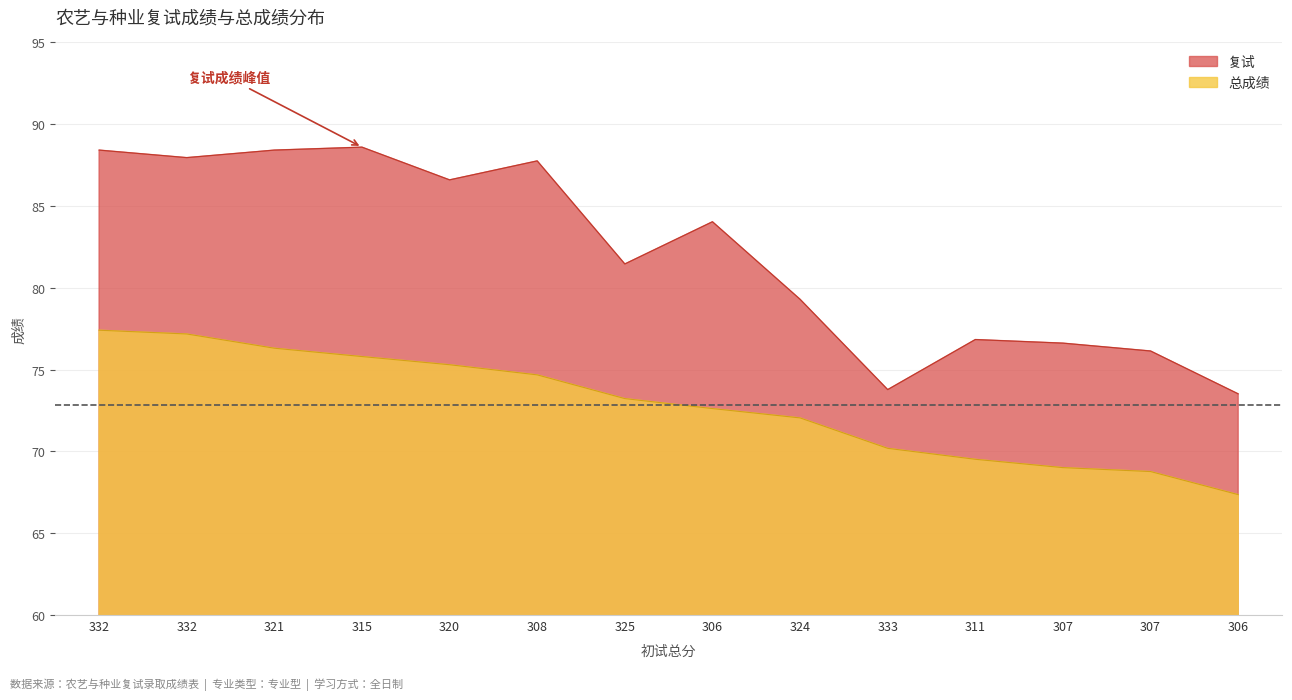

How many distinct data groups are displayed?

2